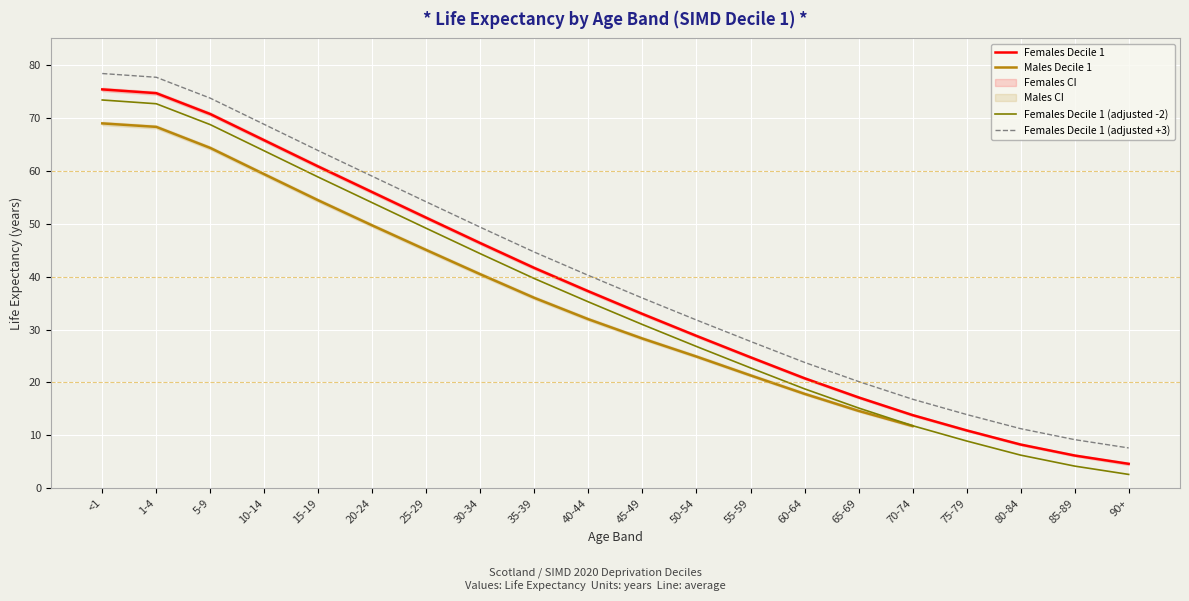

True or false: Females Decile 1 (adjusted -2) and Females Decile 1 cross at least once.

False